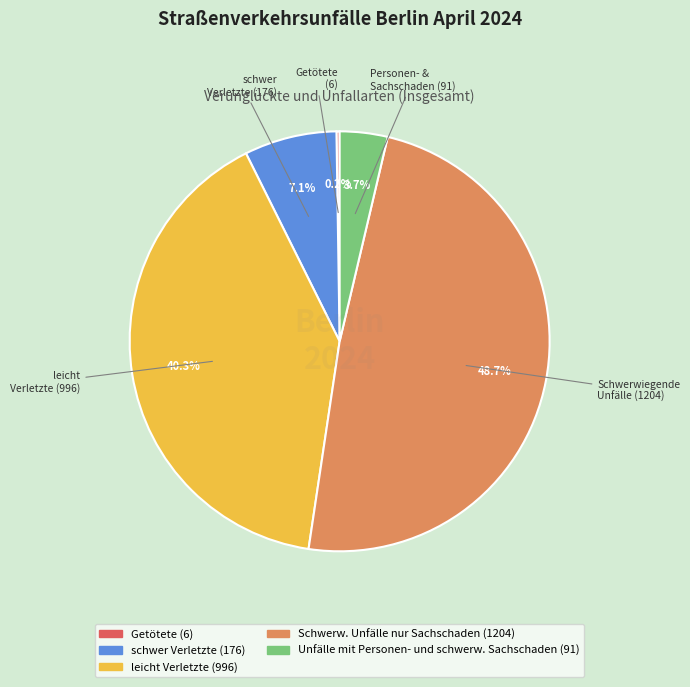

What is the largest slice in the pie chart?

Schwerw. Unfälle nur Sachschaden